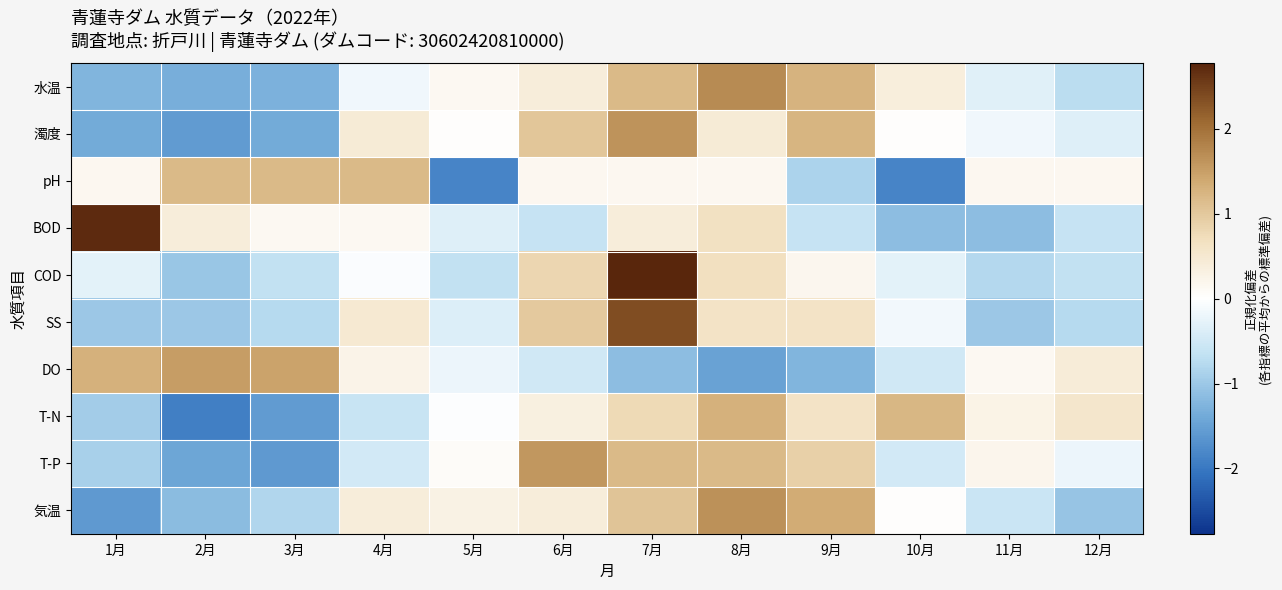

List the series in order of their peak value, lowest first.

pH, T-N, DO, T-P, 濁度, 気温, 水温, SS, BOD, COD